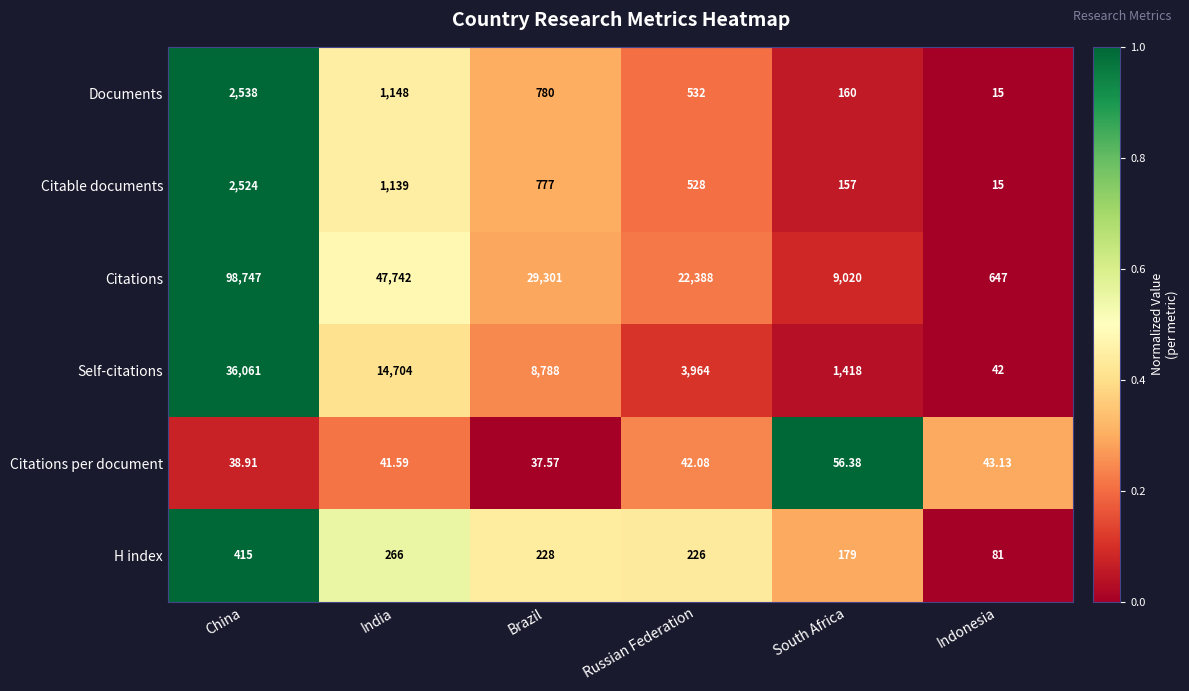

Count the number of categories in the chart.

6